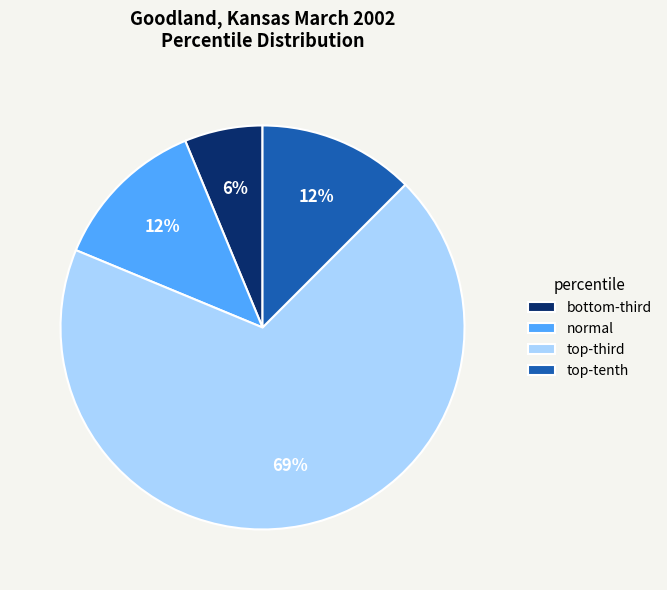

What is the majority slice?

top-third